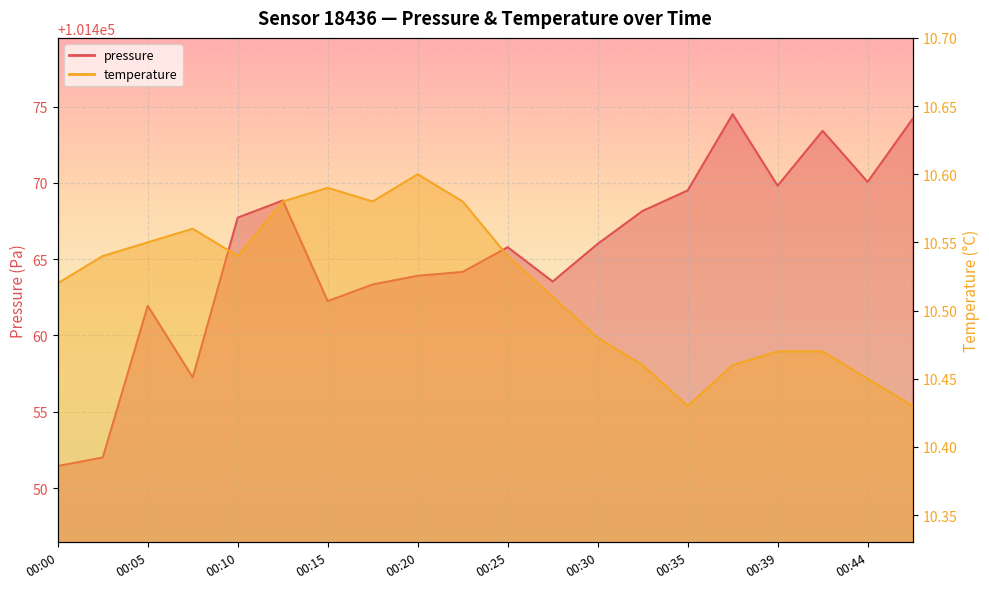

Where is the first local minimum for pressure?

00:07